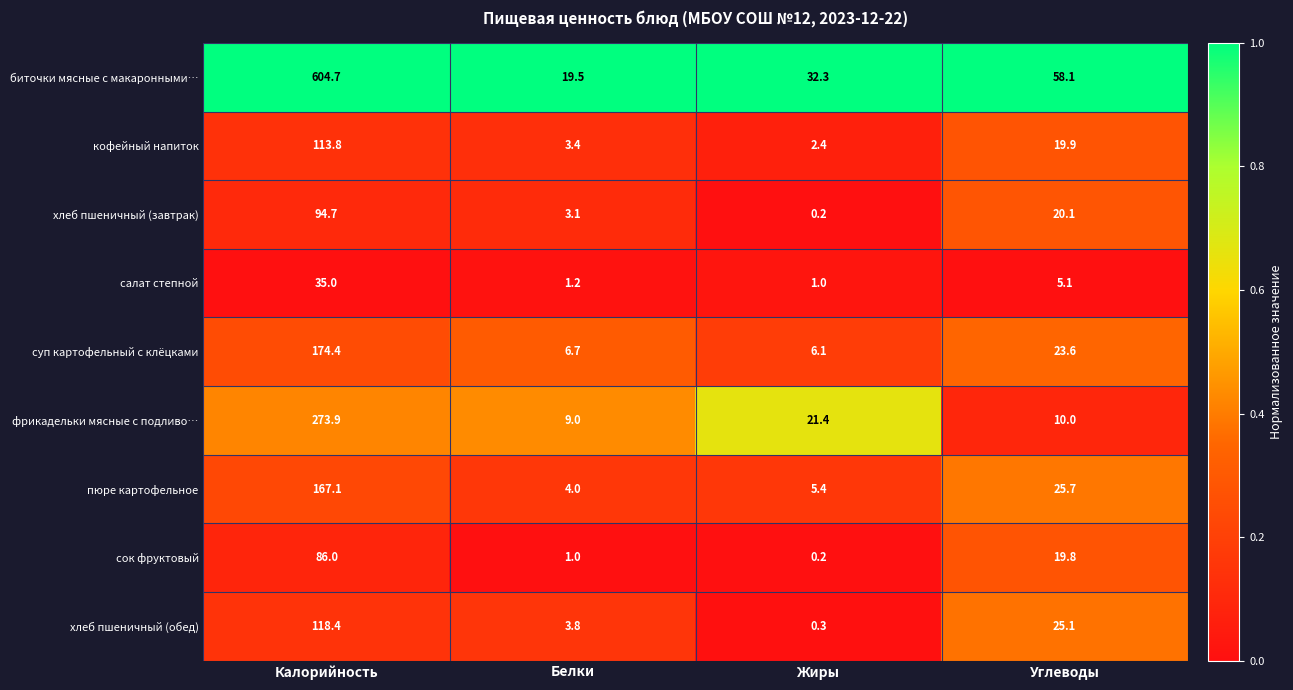

Rank the categories by хлеб пшеничный (обед) value from highest to lowest.

Калорийность, Углеводы, Белки, Жиры